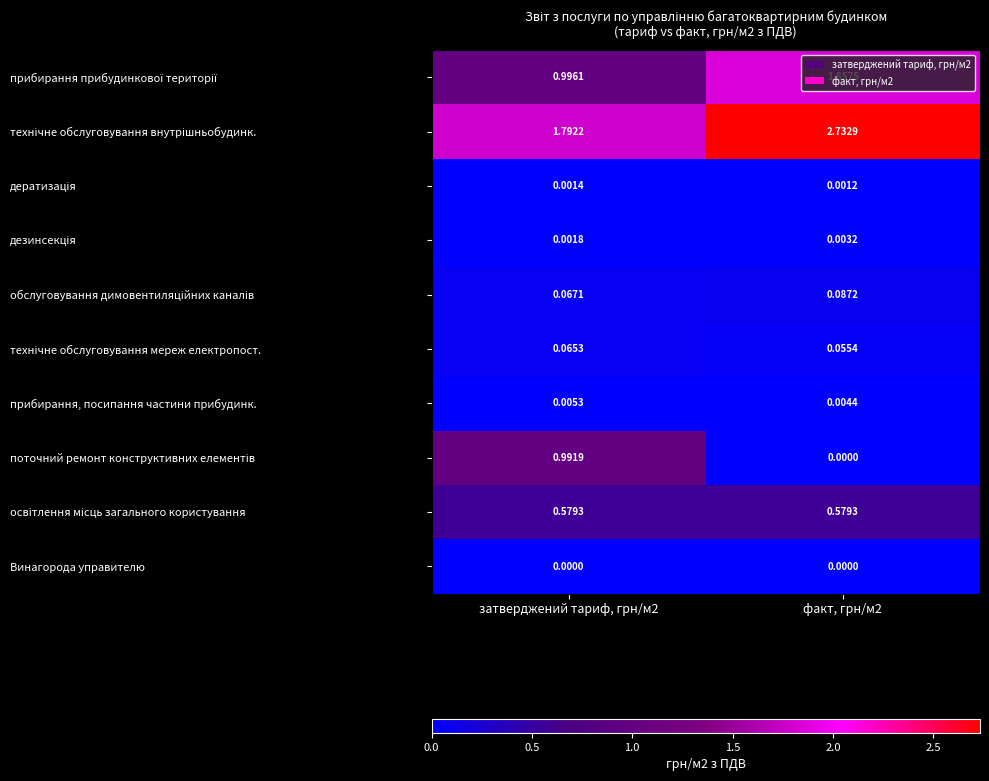

At затверджений тариф, грн/м2, list the series in order from largest to smallest.

технічне обслуговування внутрішньобудинк., прибирання прибудинкової території, поточний ремонт конструктивних елементів, освітлення місць загального користування, обслуговування димовентиляційних каналів, технічне обслуговування мереж електропост., прибирання, посипання частини прибудинк., дезинсекція, дератизація, Винагорода управителю